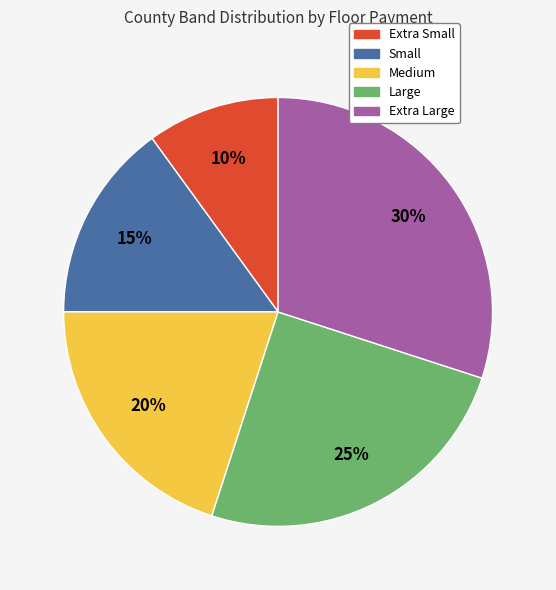

Is it true that Large is 16% of the pie?

False